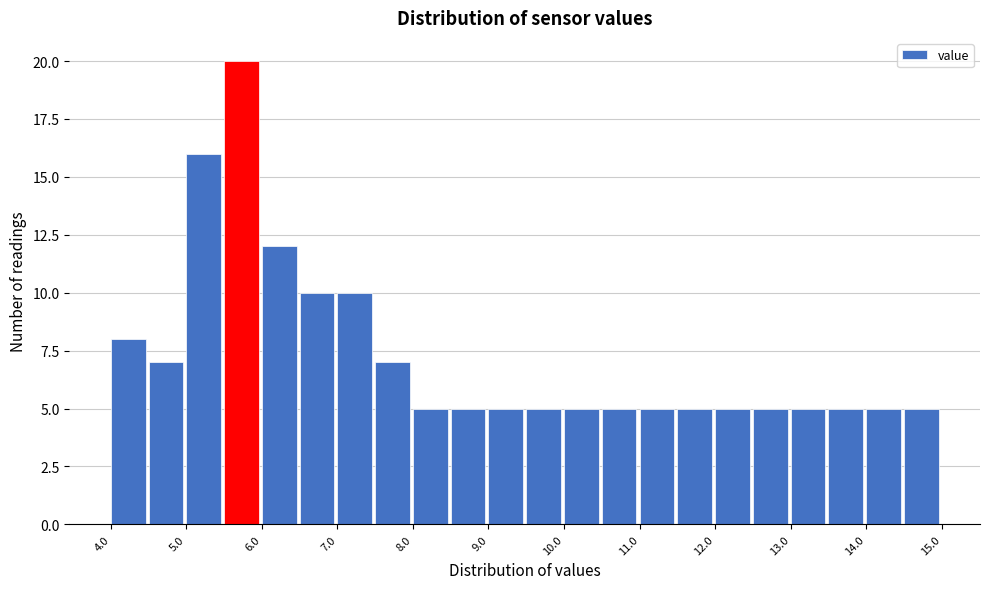

How tall is the bar that spans 4.0 to 4.5 on the x-axis? The values are not printed on the chart, so give them approximately, as read against the axis.

8